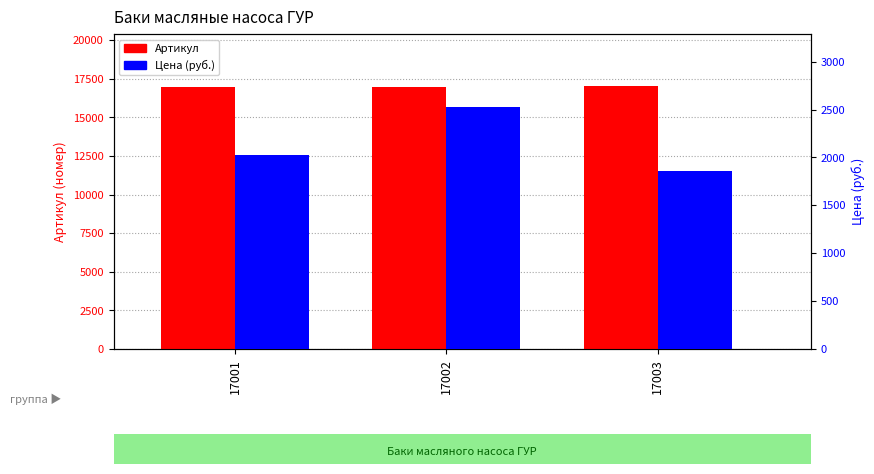

Reading left to right, extract all data points from this chart.

Артикул: 17001=17001	17002=17002	17003=17003
Цена (руб.): 17001=2025	17002=2530	17003=1855